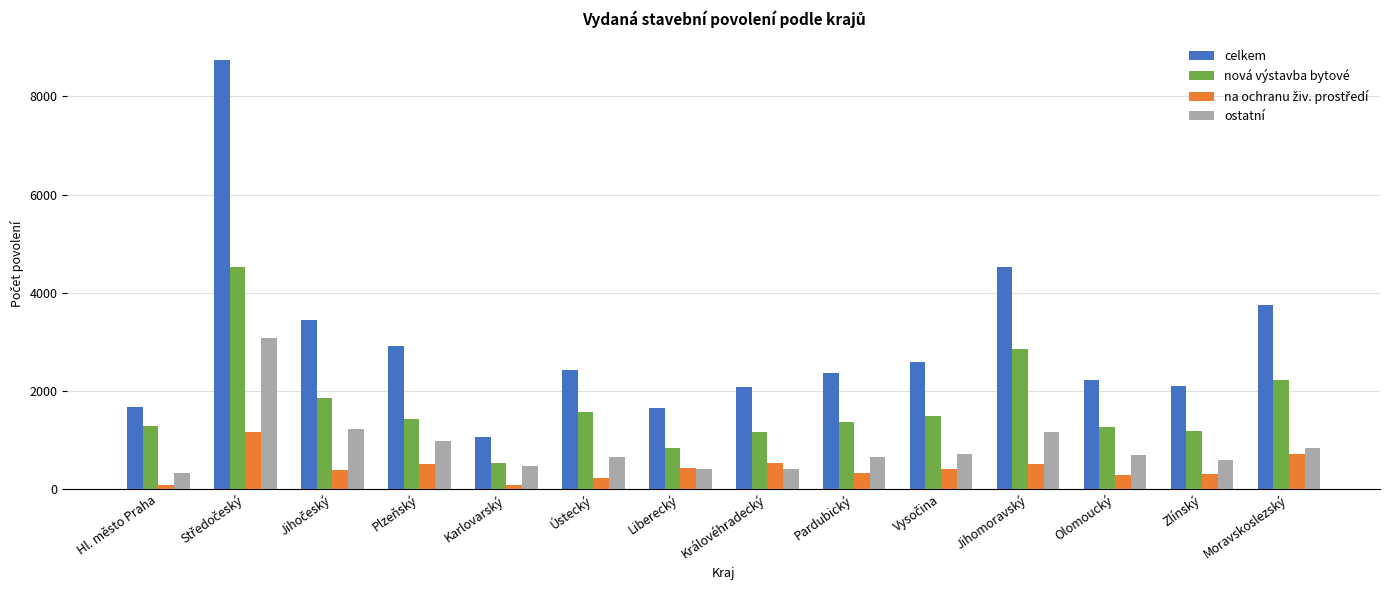

What is the difference between the highest and lowest values at Královéhradecký?

1673